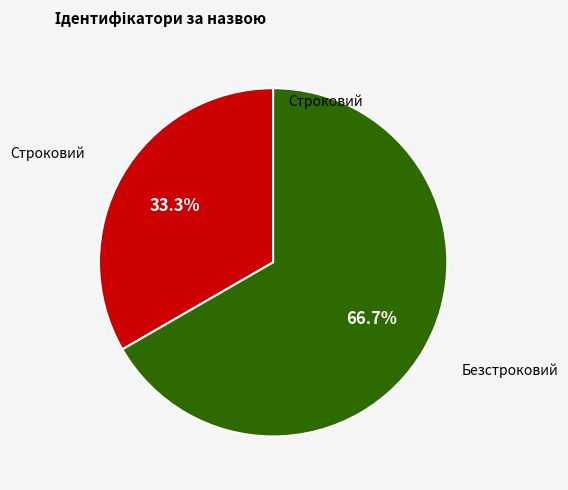

Does any single category account for the majority?

Yes